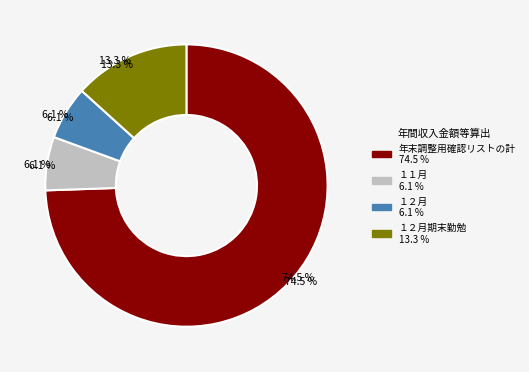

Between 年末調整用確認リストの計 and １２月期末勤勉, which is larger?

年末調整用確認リストの計